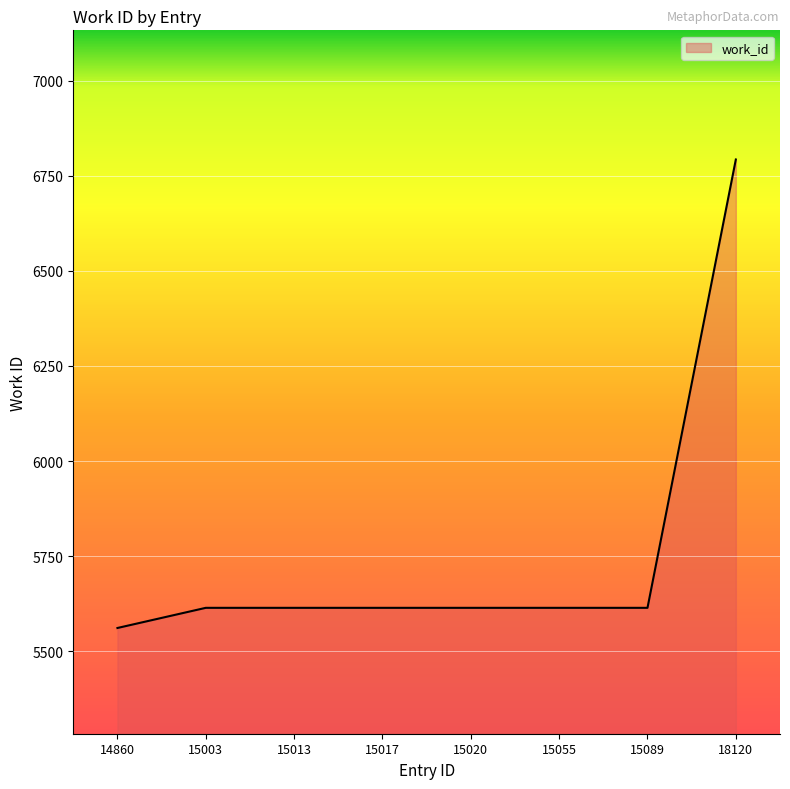

Which label corresponds to the largest value in the chart?

18120